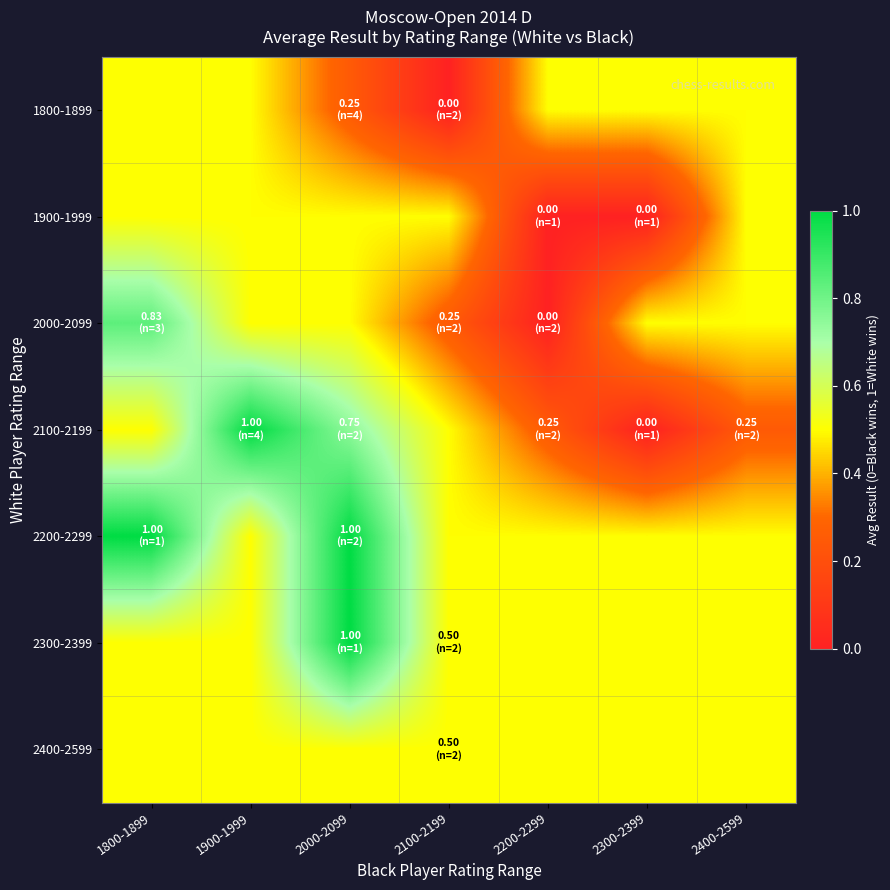

Reading left to right, list all the values displayed in this chart.

1800-1899: 1800-1899=0.5	1900-1999=0.5	2000-2099=0.2	2100-2199=0.0	2200-2299=0.5	2300-2399=0.5	2400-2599=0.5
1900-1999: 1800-1899=0.5	1900-1999=0.5	2000-2099=0.5	2100-2199=0.5	2200-2299=0.0	2300-2399=0.0	2400-2599=0.5
2000-2099: 1800-1899=0.8	1900-1999=0.5	2000-2099=0.5	2100-2199=0.2	2200-2299=0.0	2300-2399=0.5	2400-2599=0.5
2100-2199: 1800-1899=0.5	1900-1999=1.0	2000-2099=0.8	2100-2199=0.5	2200-2299=0.2	2300-2399=0.0	2400-2599=0.2
2200-2299: 1800-1899=1.0	1900-1999=0.5	2000-2099=1.0	2100-2199=0.5	2200-2299=0.5	2300-2399=0.5	2400-2599=0.5
2300-2399: 1800-1899=0.5	1900-1999=0.5	2000-2099=1.0	2100-2199=0.5	2200-2299=0.5	2300-2399=0.5	2400-2599=0.5
2400-2599: 1800-1899=0.5	1900-1999=0.5	2000-2099=0.5	2100-2199=0.5	2200-2299=0.5	2300-2399=0.5	2400-2599=0.5